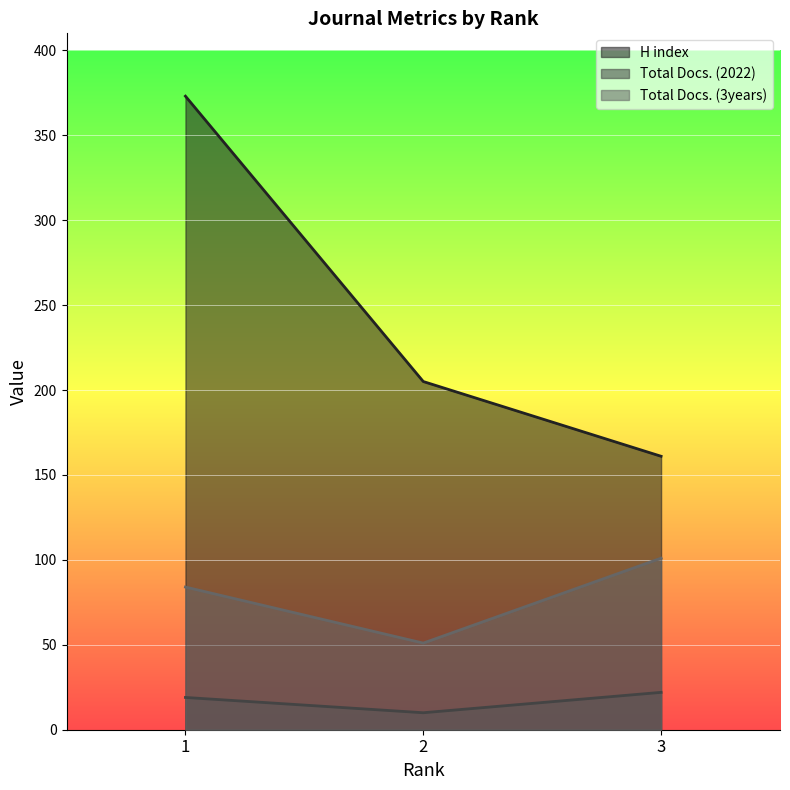

Which series changed the most between 2 and 3?

Total Docs. (3years)